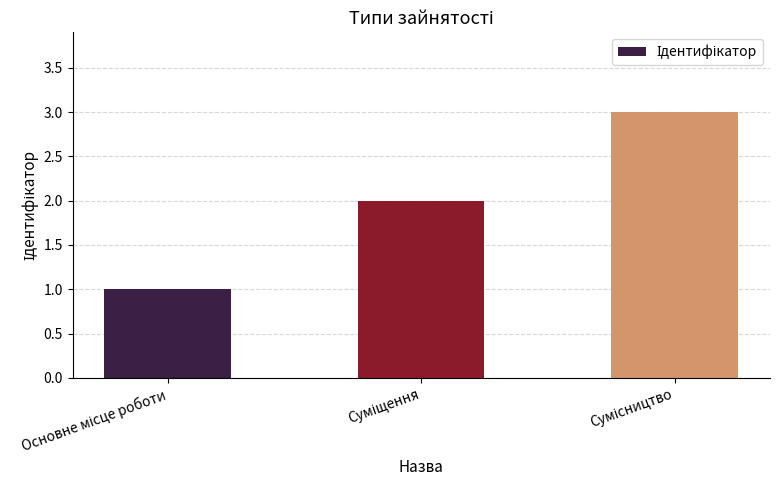

What is the difference between the second highest and minimum values?

1